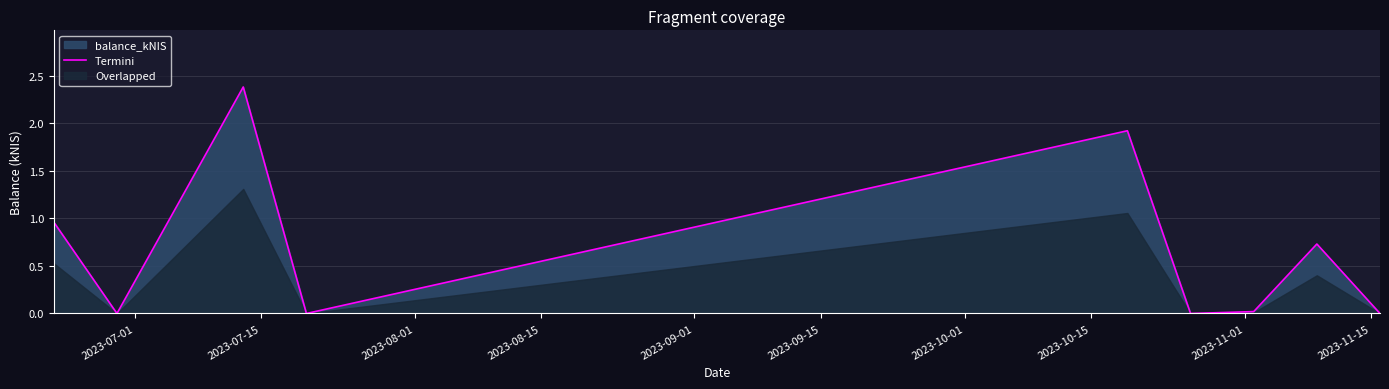

What is the difference between the maximum and minimum values?

2.4